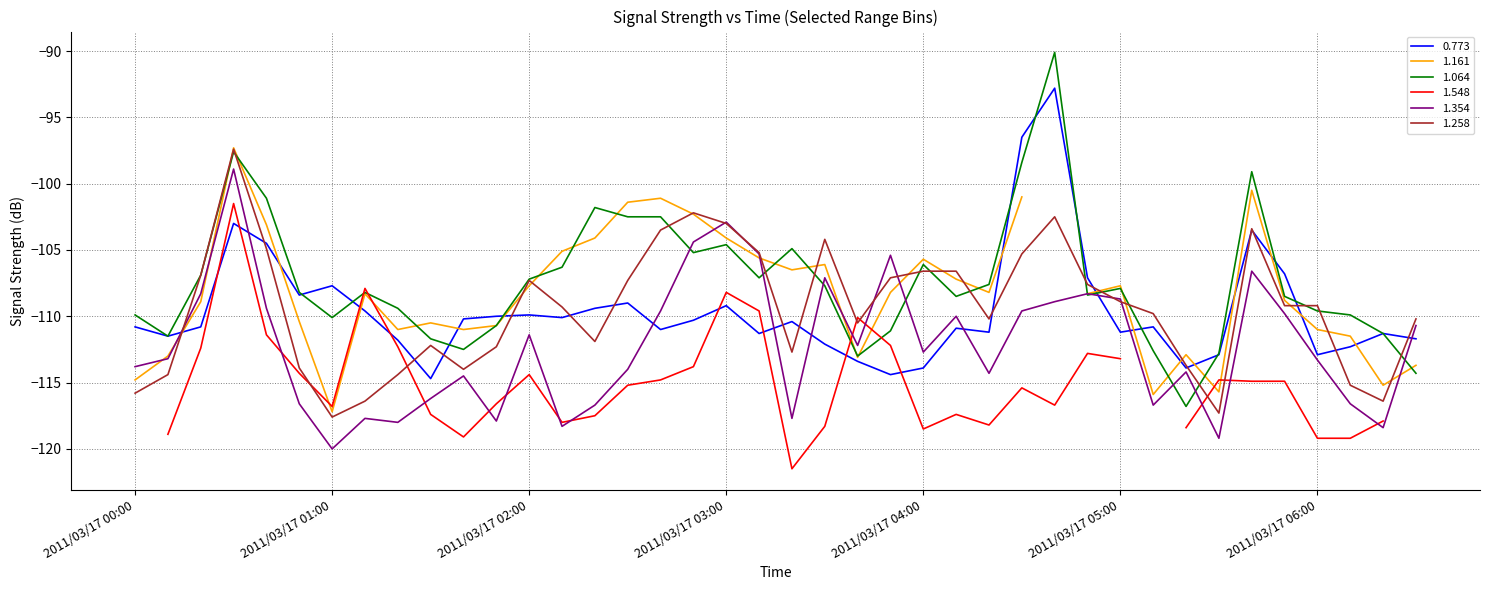

How many data points in 1.354 are less than -112?

22